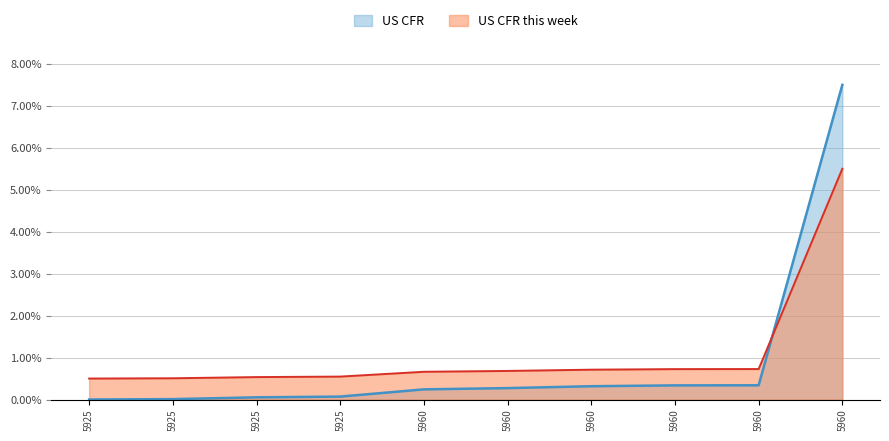

Which series has the largest total across all categories?

US CFR this week